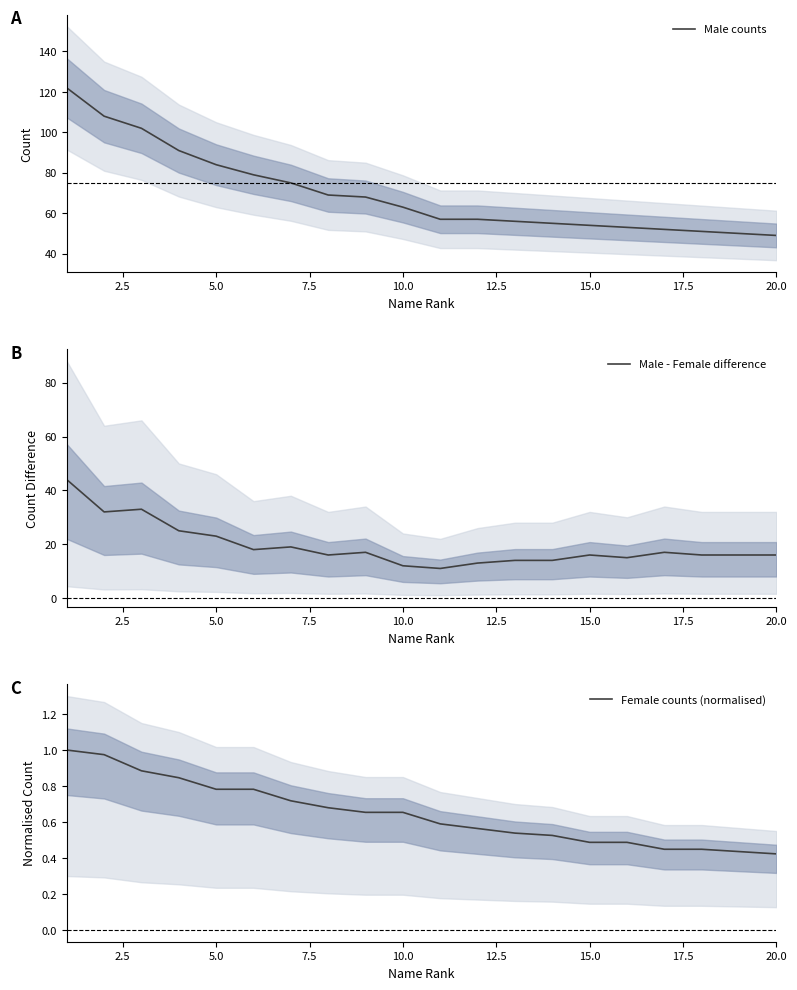

What is the value of the Male counts point at the 2nd from the left?

108.0